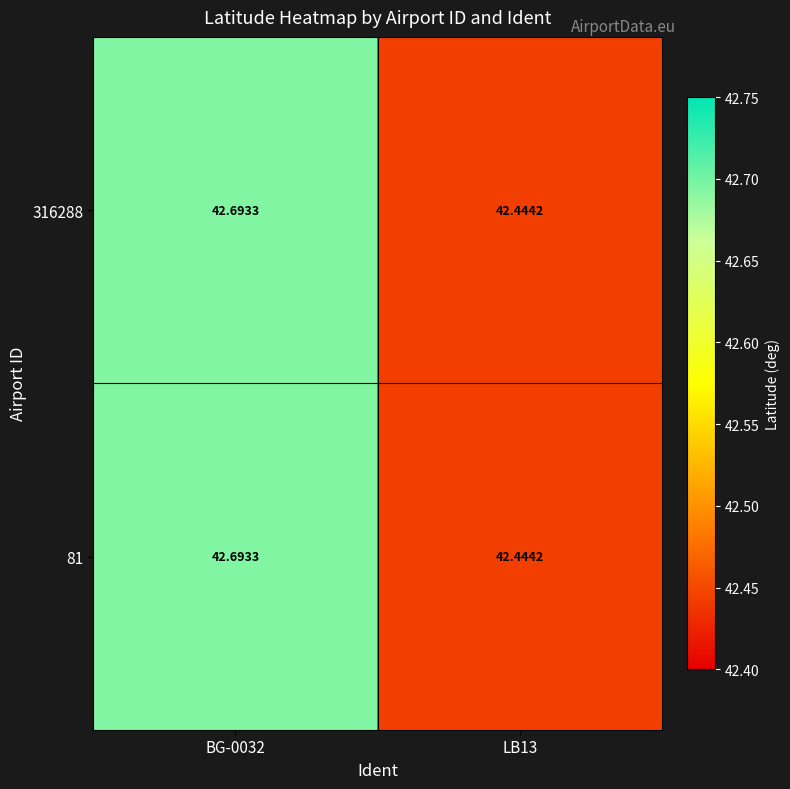

Is the value of 316288 at BG-0032 greater than the value of 81 at LB13?

Yes